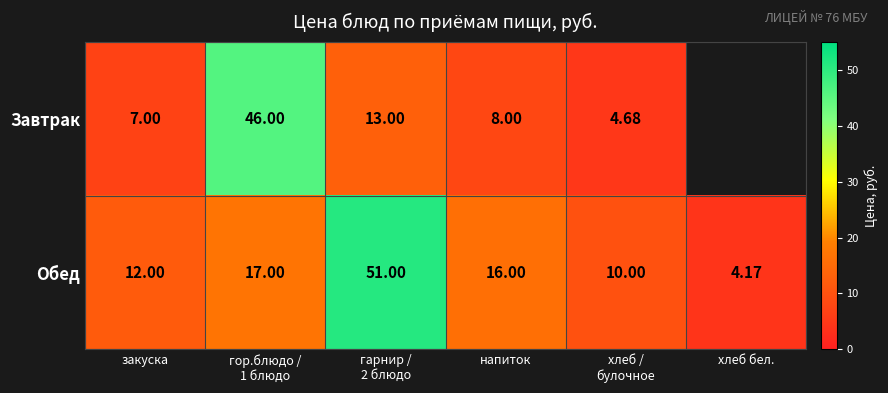

Between закуска and хлеб /
булочное, which is larger?

закуска